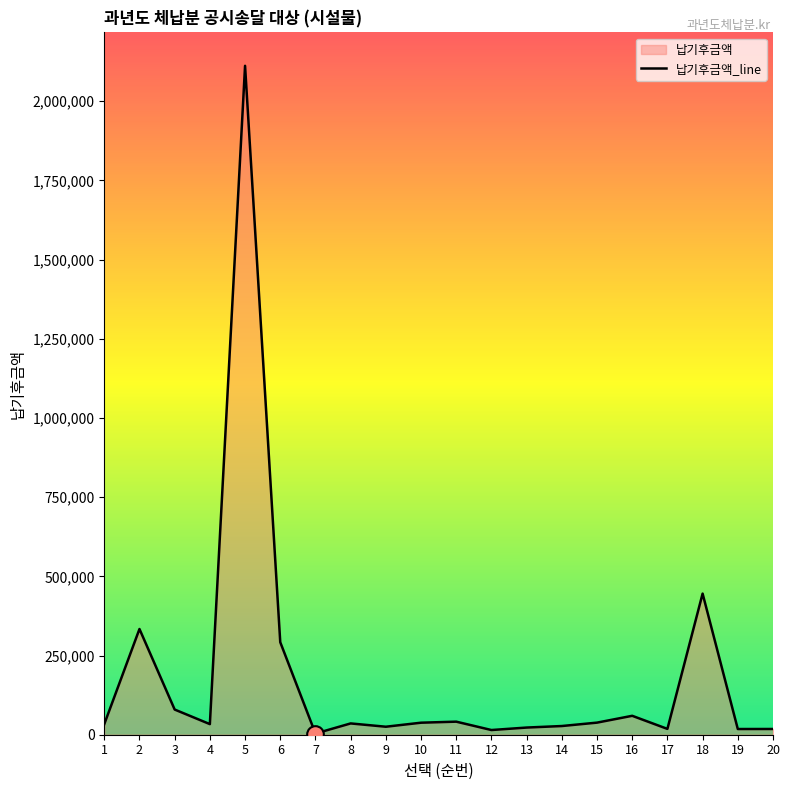

How many interior local valleys (lower than both neighbors) does the data have?

6